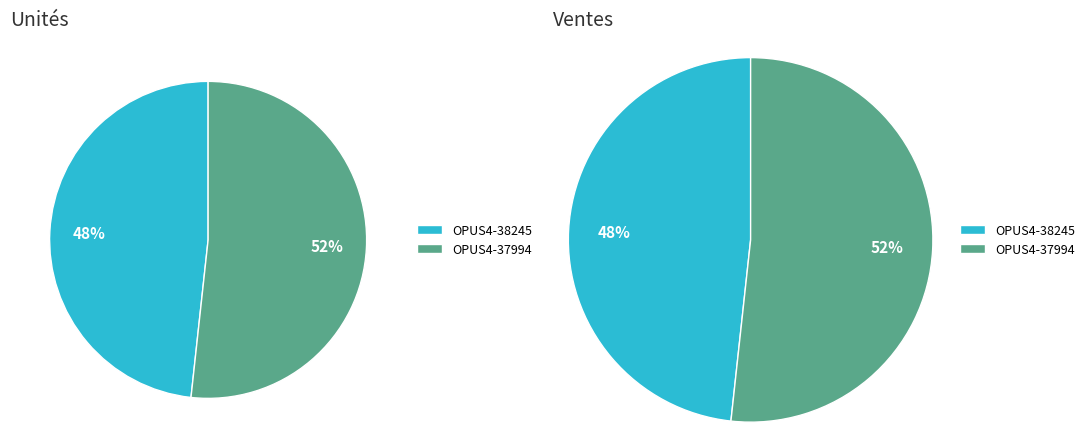

What is the change in value from OPUS4-38245 to OPUS4-37994?

+1